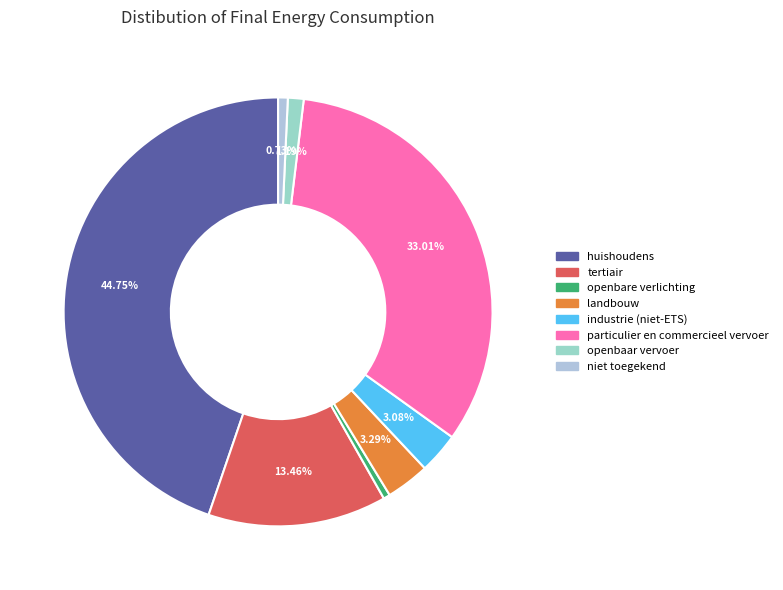

What is the change in value from tertiair to openbaar vervoer?

-27833.1